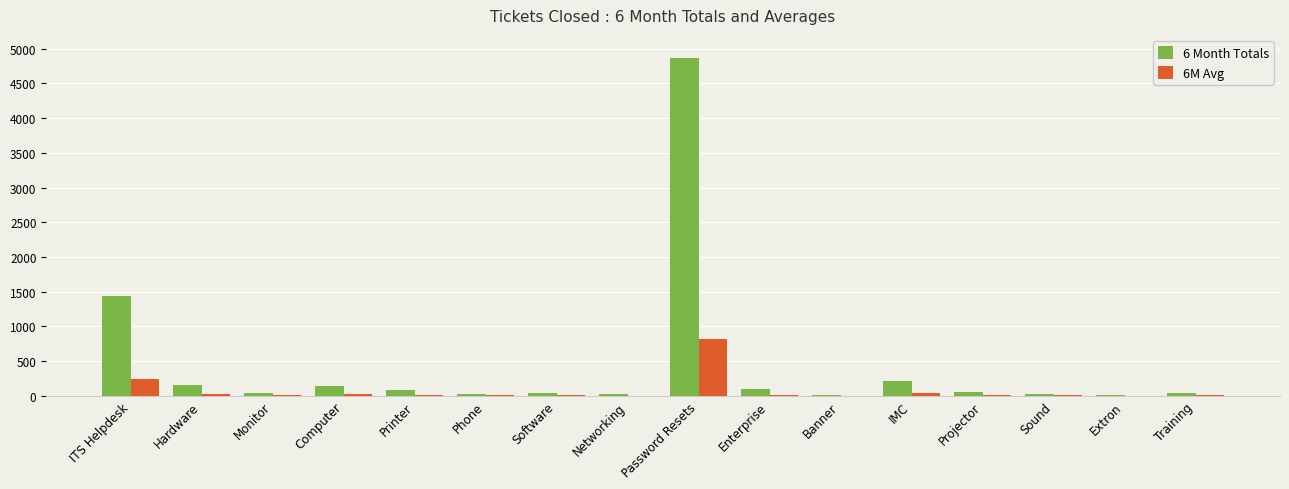

Count the number of categories in the chart.

16